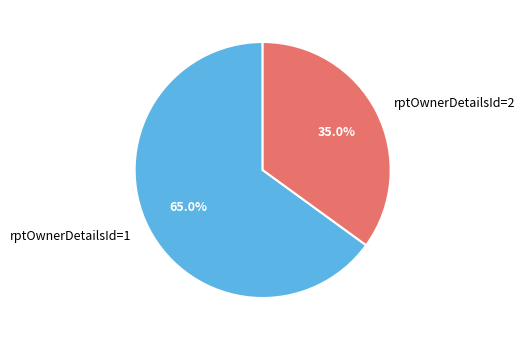

Do rptOwnerDetailsId=1 and rptOwnerDetailsId=2 together represent more than half of the pie?

Yes